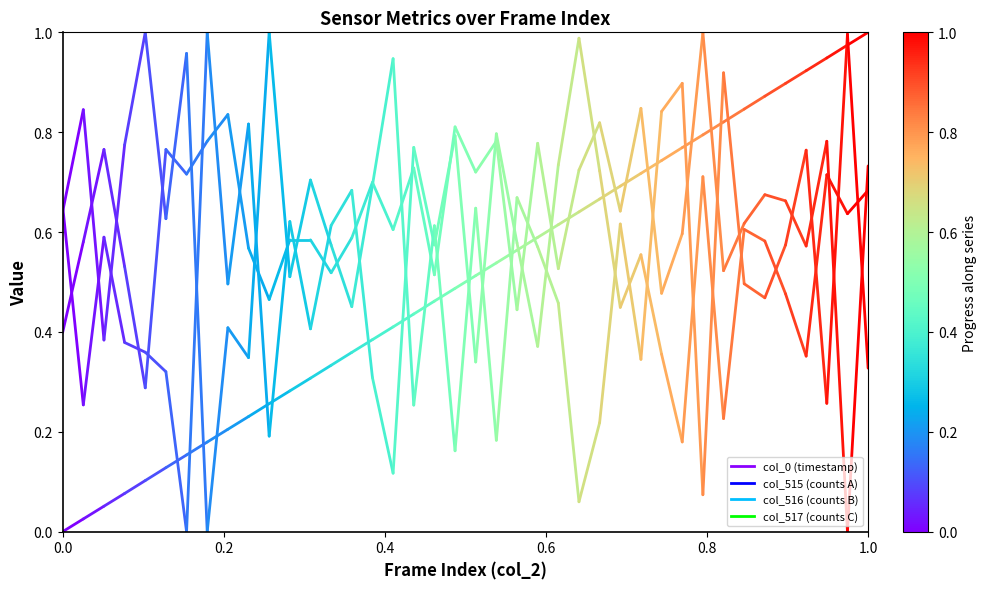

Between 0.0 and 0.2, which series saw the biggest shift?

col_515 (counts A)